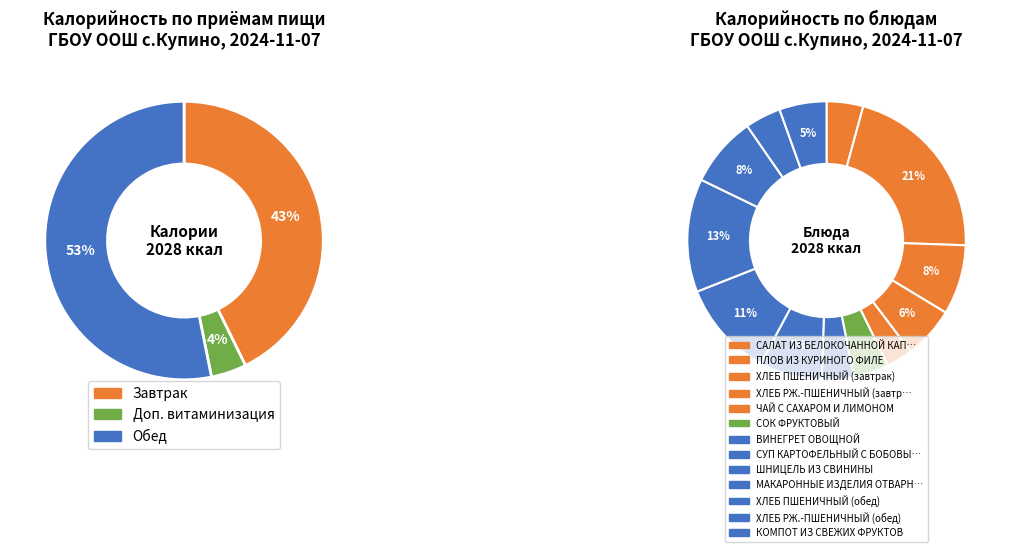

What is the change in value from ЧАЙ С САХАРОМ И ЛИМОНОМ to ВИНЕГРЕТ ОВОЩНОЙ?

+13.9